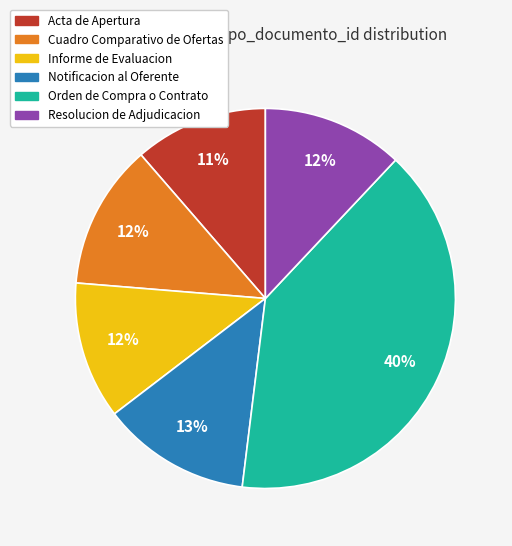

Is it true that Acta de Apertura is 26% of the pie?

False